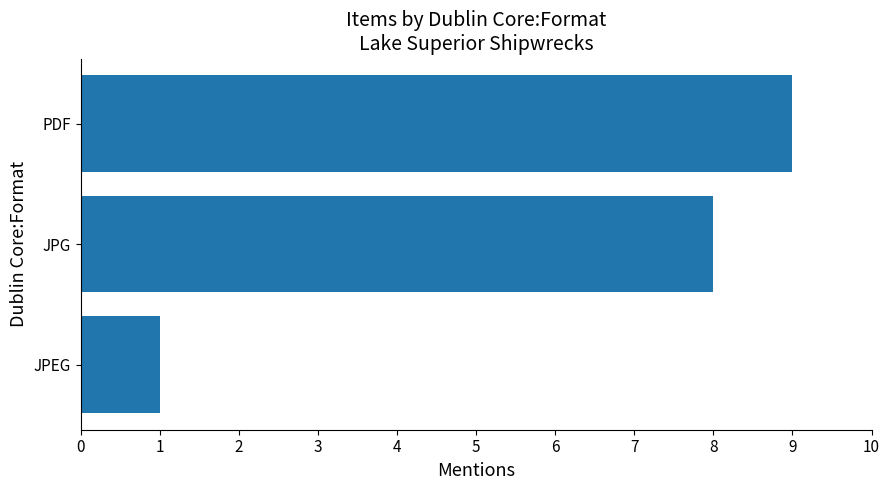

What is the change in value from JPG to PDF?

+1